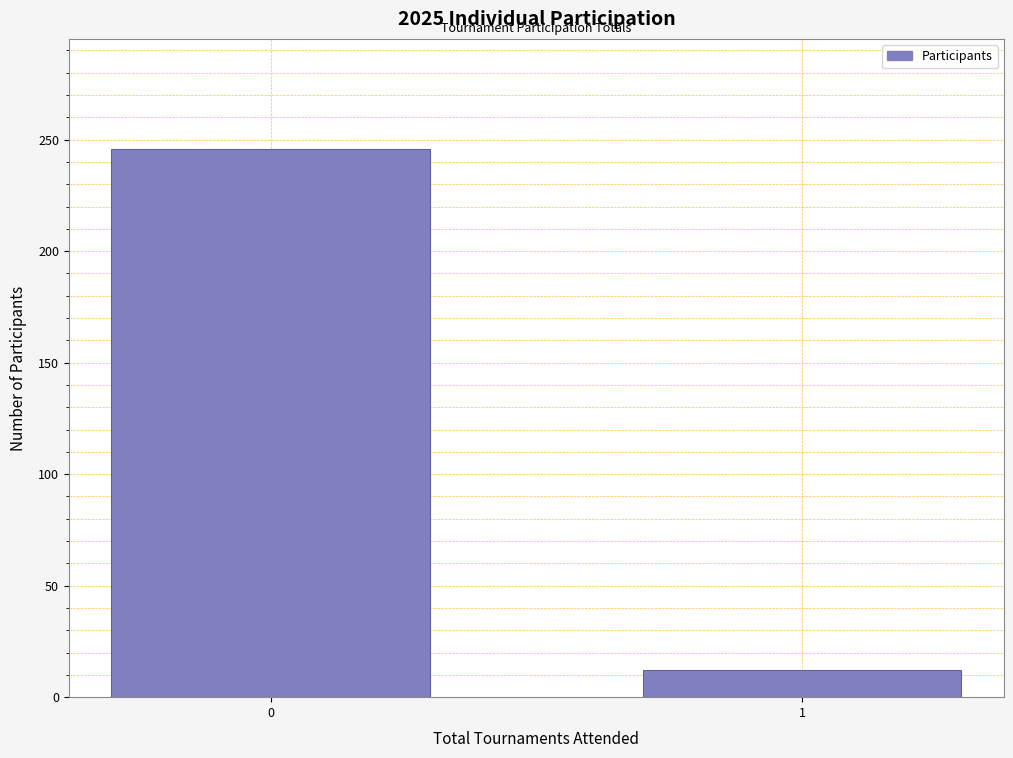

Reading left to right, list all the values displayed in this chart.

0=246	1=12